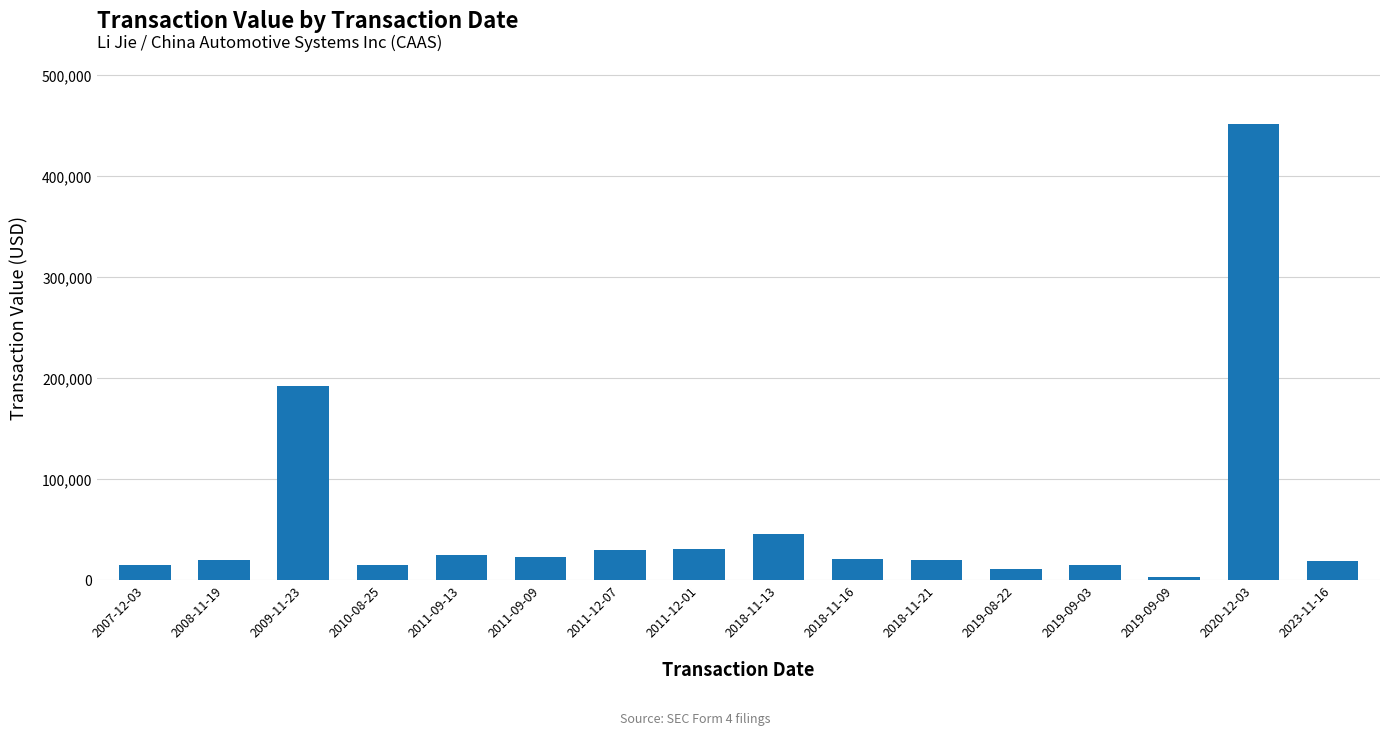

The value at 2008-11-19 is 20085. True or false?

True